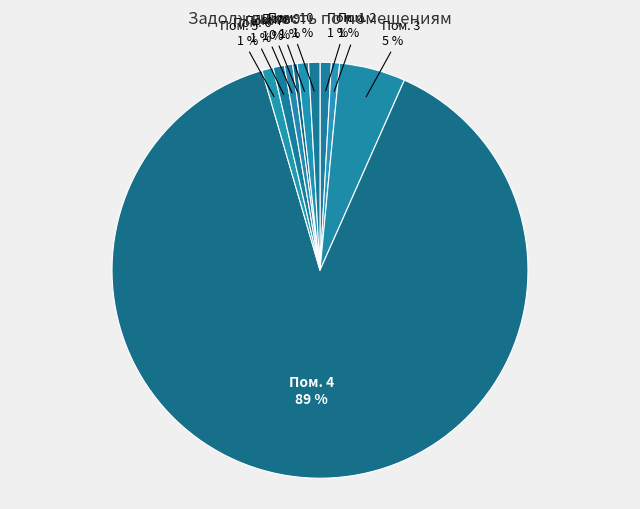

To the nearest percent, what percentage of the pie is Пом. 2?

1%